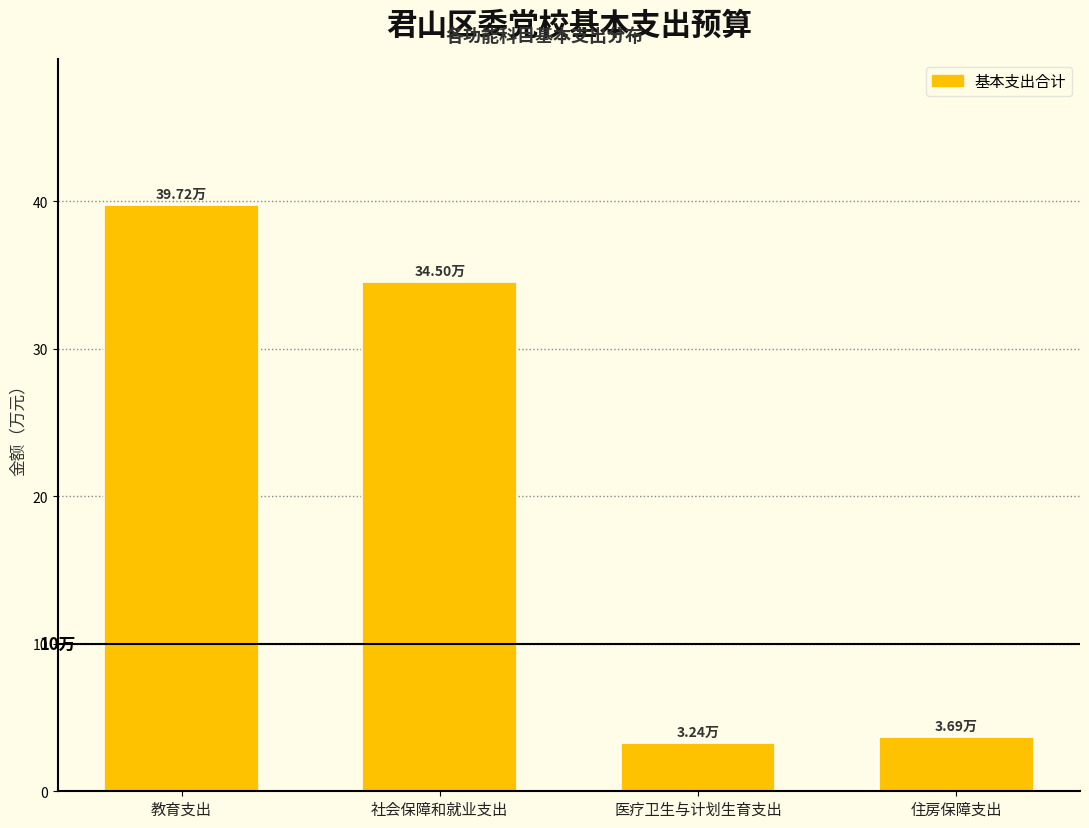

What is the label of the 2nd bar from the right?

医疗卫生与计划生育支出